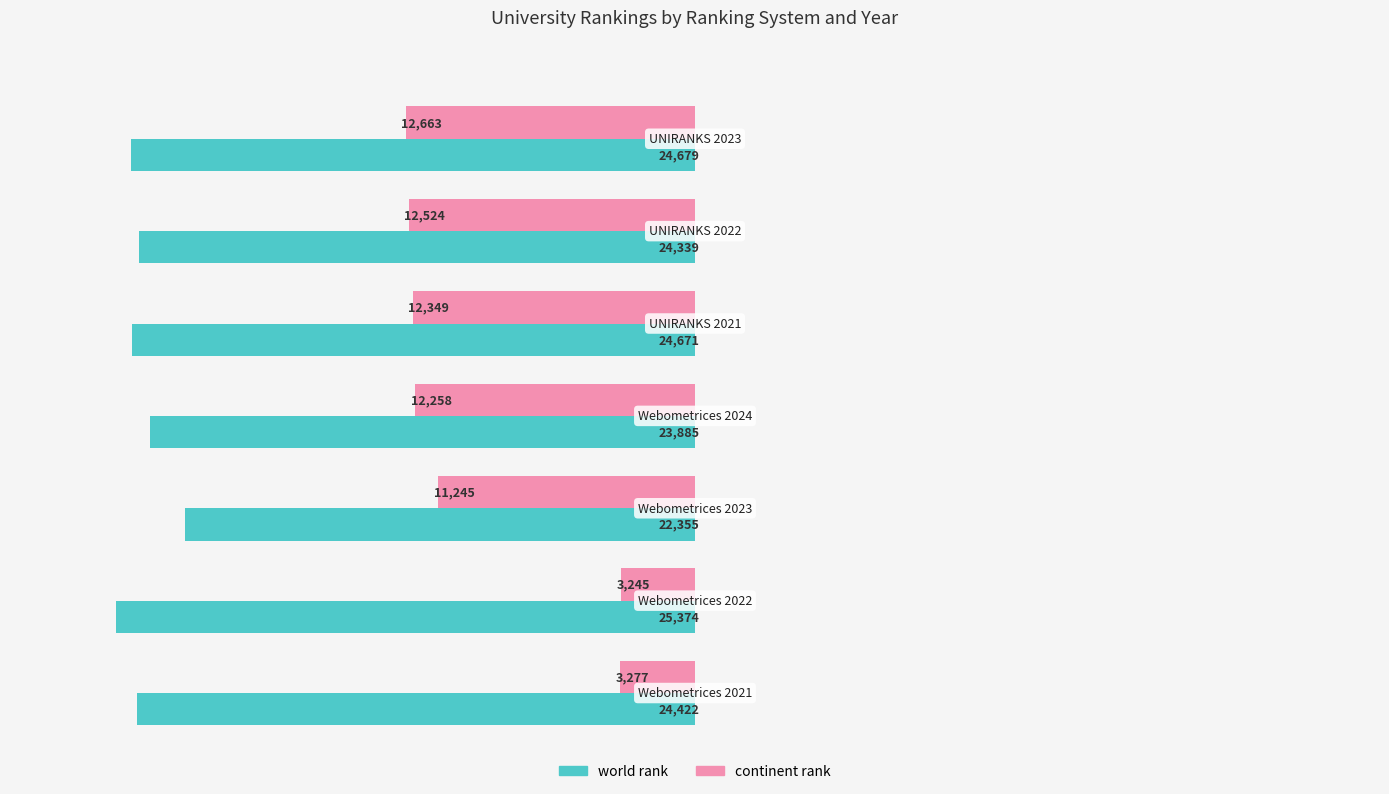

What are all the series names shown in the legend?

world rank, continent rank